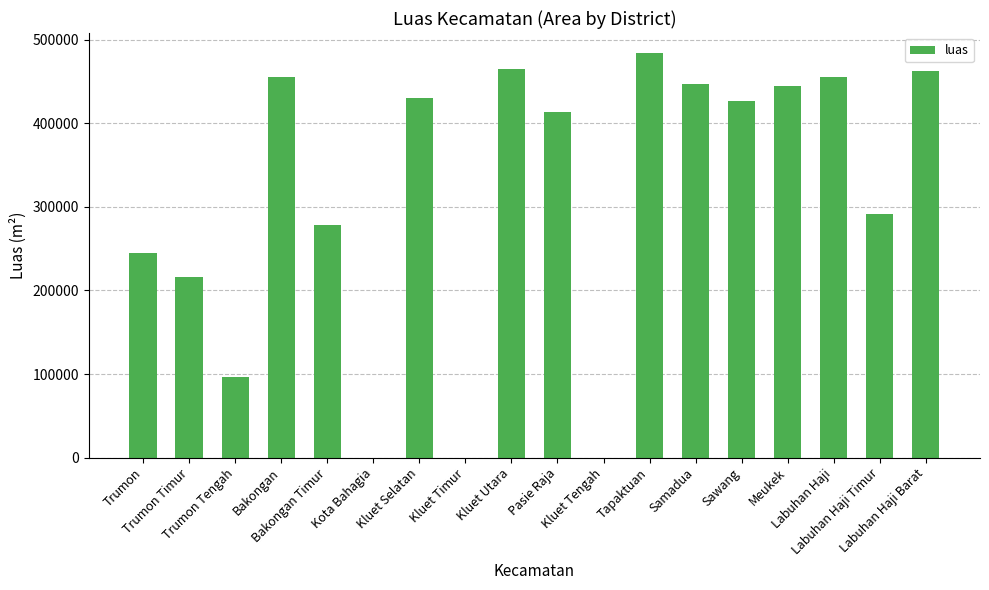

The chart shows a value of -231791 at Kluet Timur. True or false?

False